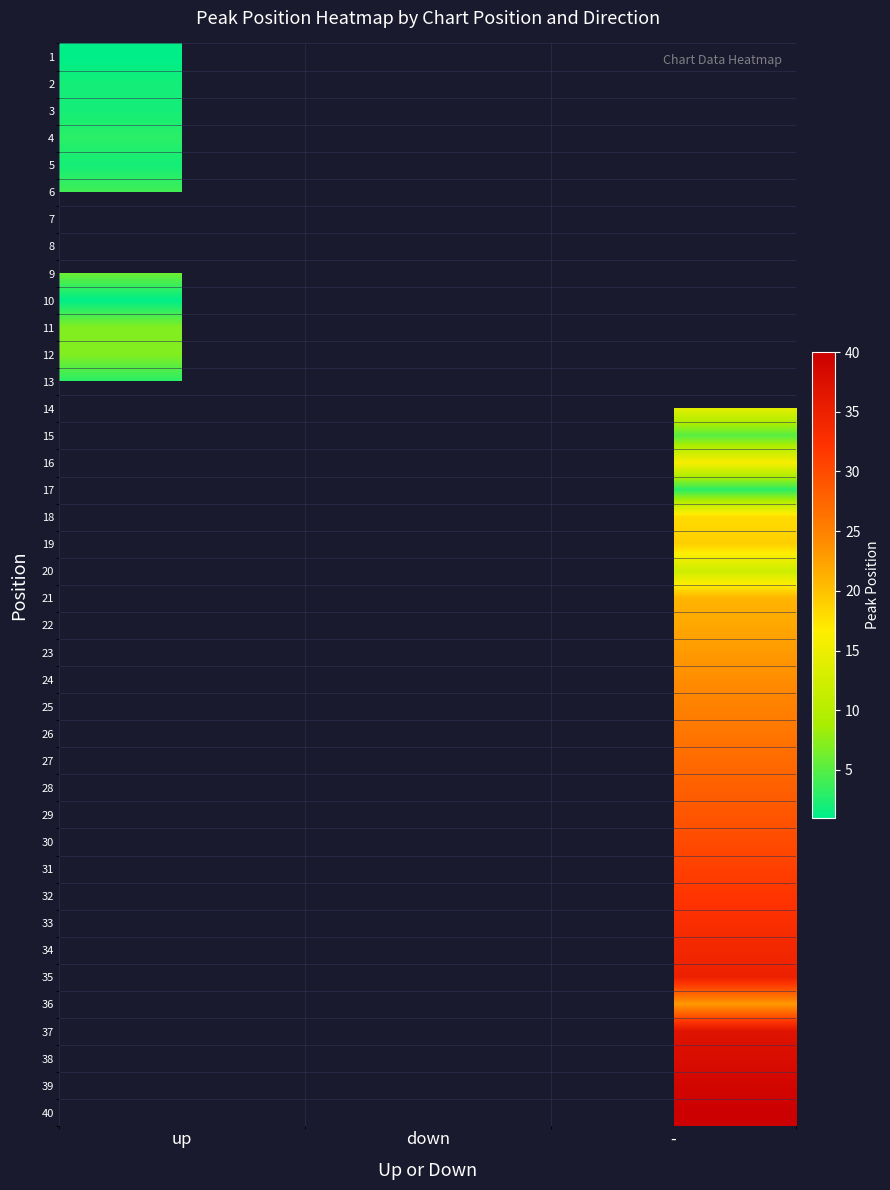

List the labels in order of 32 value, smallest first.

up, down, -